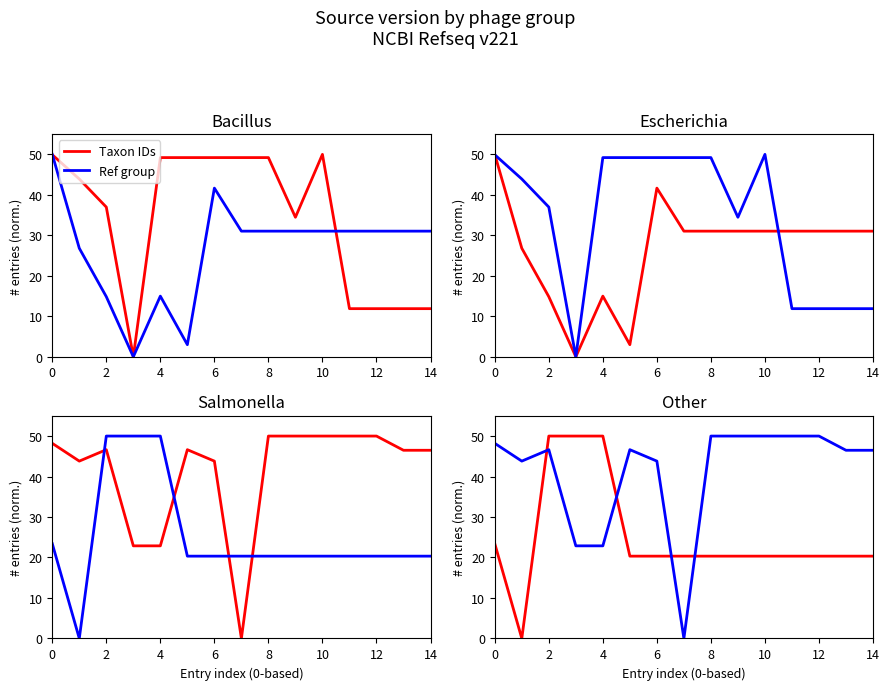

Where do Taxon IDs and Ref group first cross each other?

2 and 4